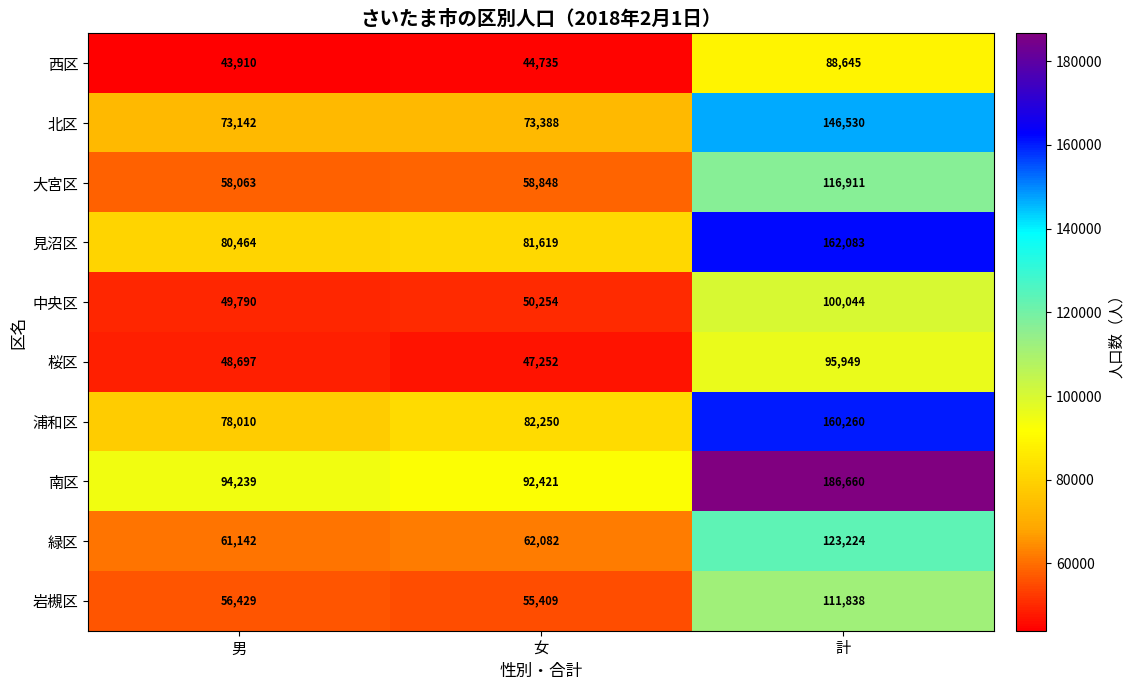

What is the average value of the 中央区 series?

66696